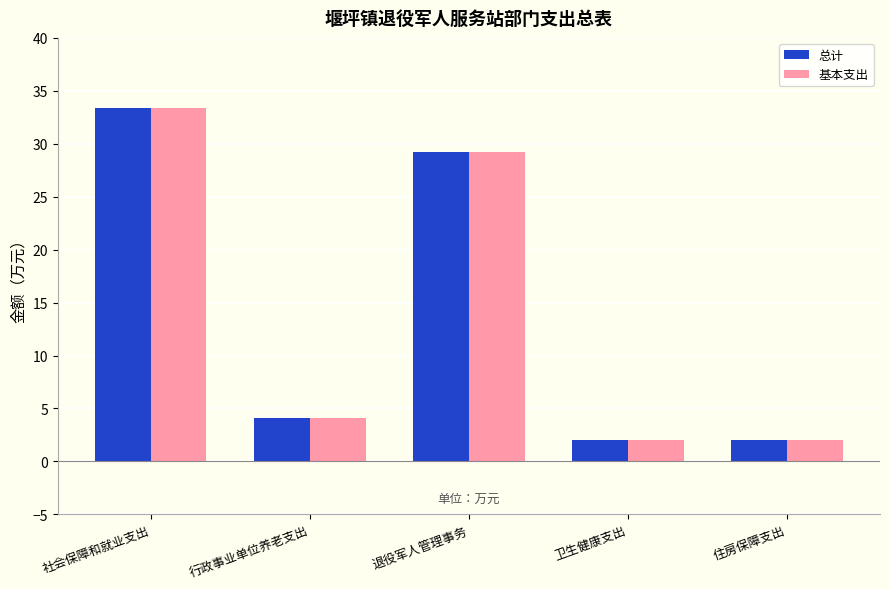

What is the minimum value for 总计?

2.0